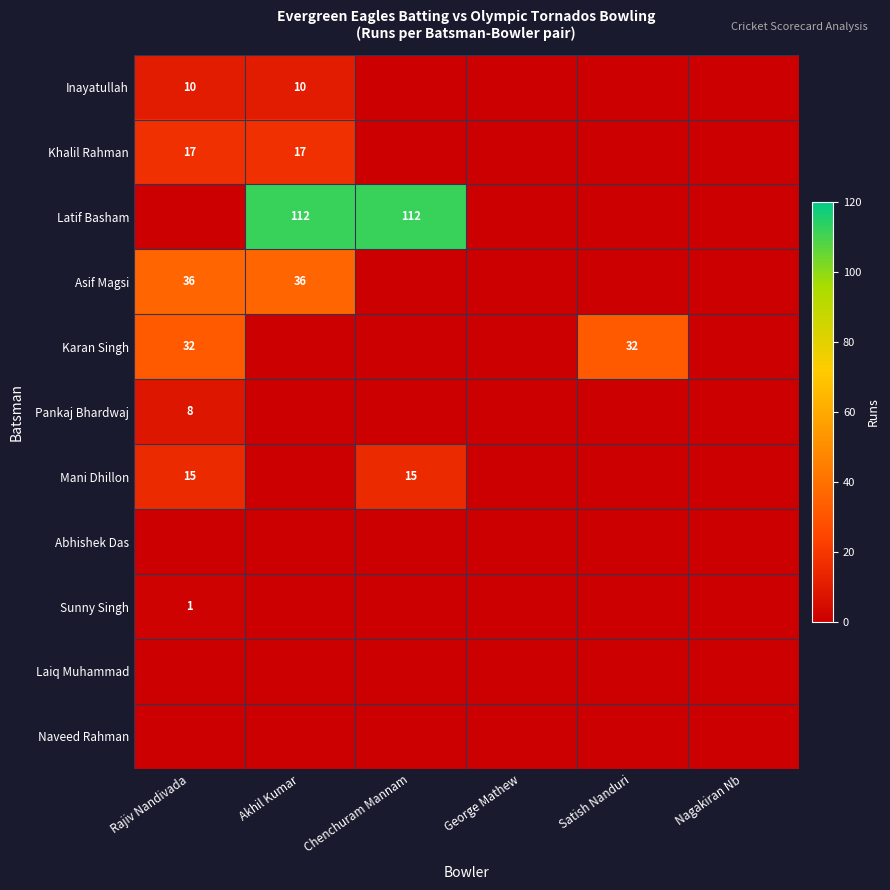

How many series are shown in this chart?

11